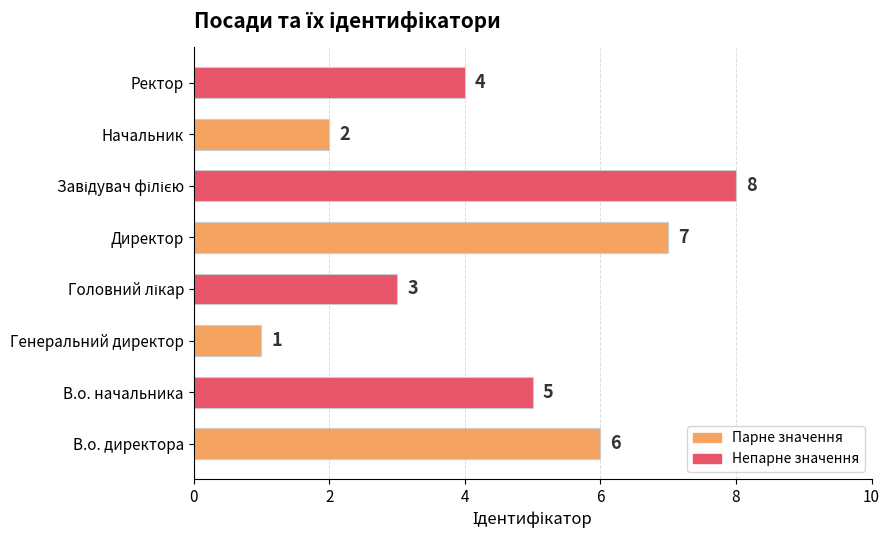

At which label is the value closest to 4?

Ректор